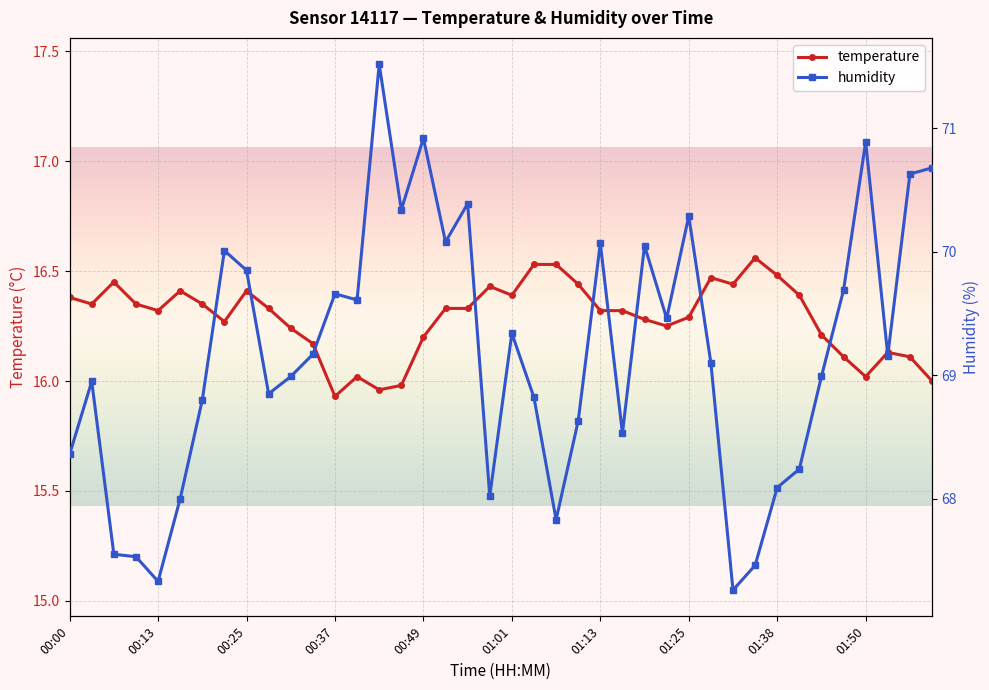

Which category has the lowest value in the humidity series?

30